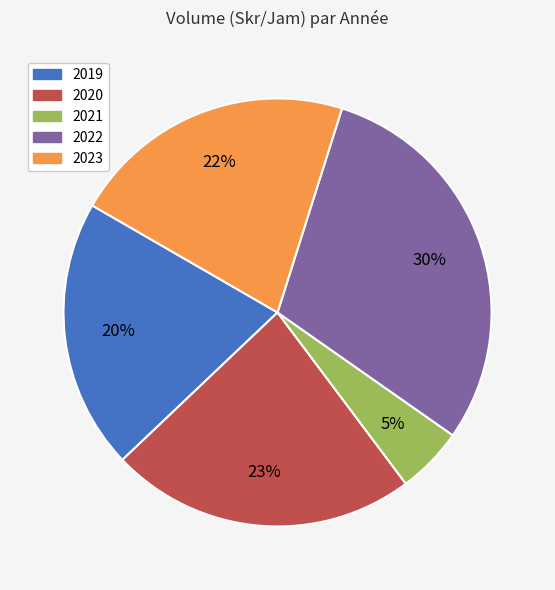

Which slice is the largest?

2022